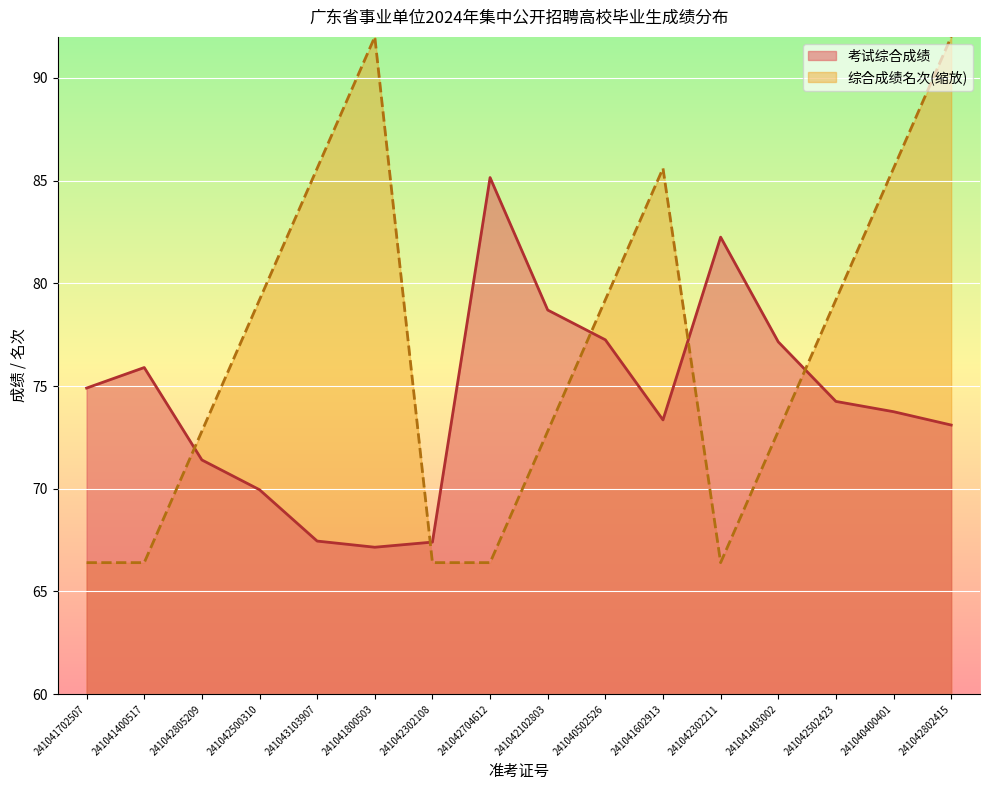

How many lines are shown in the chart?

2